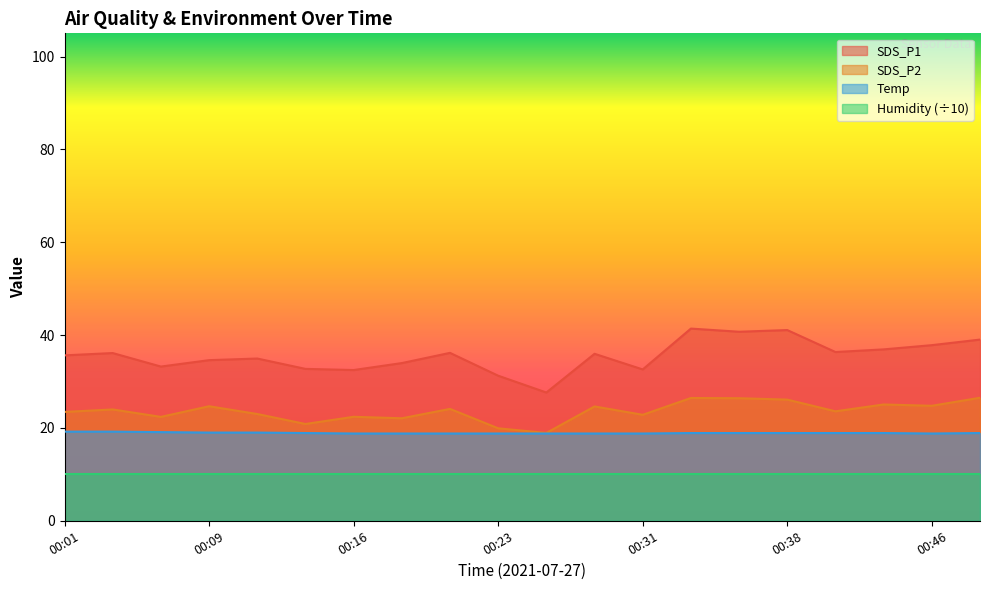

How many interior local peaks does the SDS_P1 series have?

6